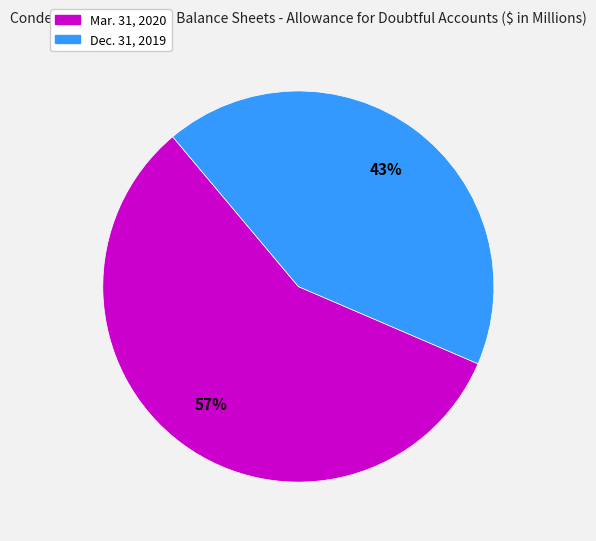

How many segments does this pie chart have?

2